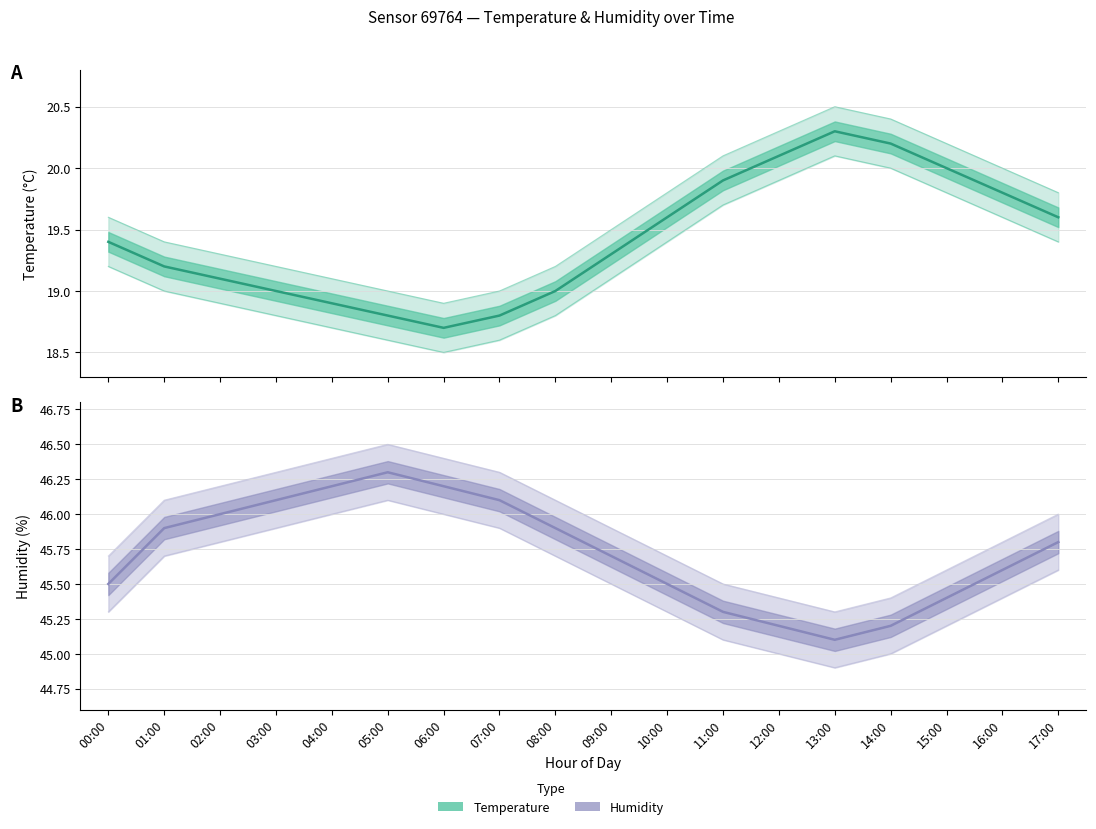

In Humidity estimate, how many points are higher than both neighbors (excluding endpoints)?

1